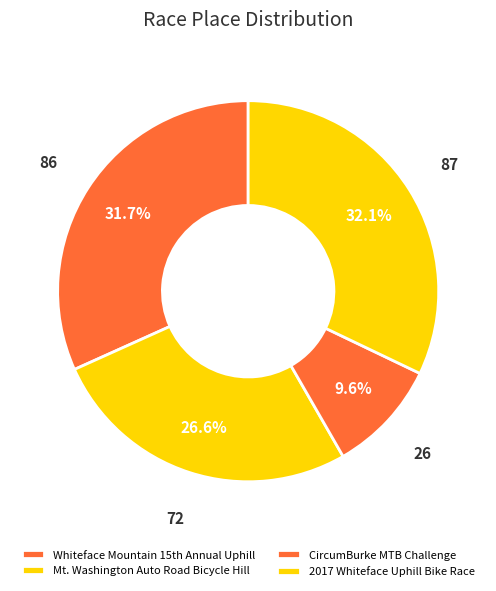

Is there any slice that represents more than half of the pie?

No